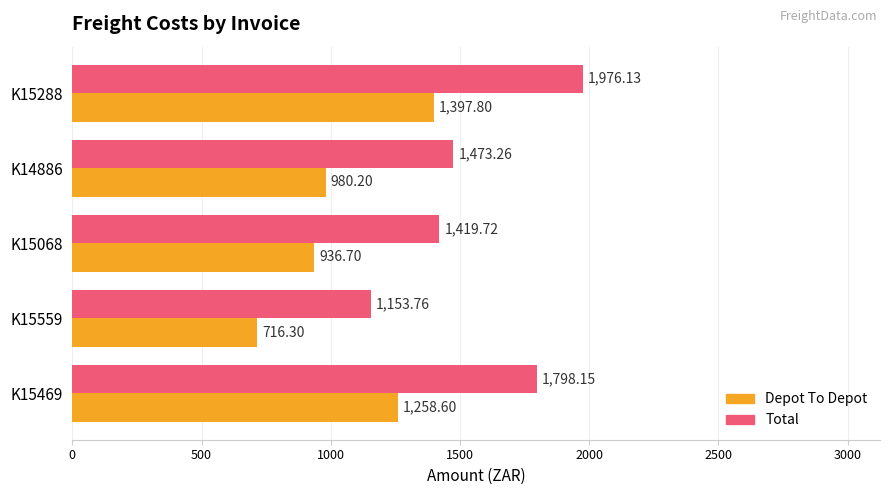

Which series has the widest spread of values?

Total